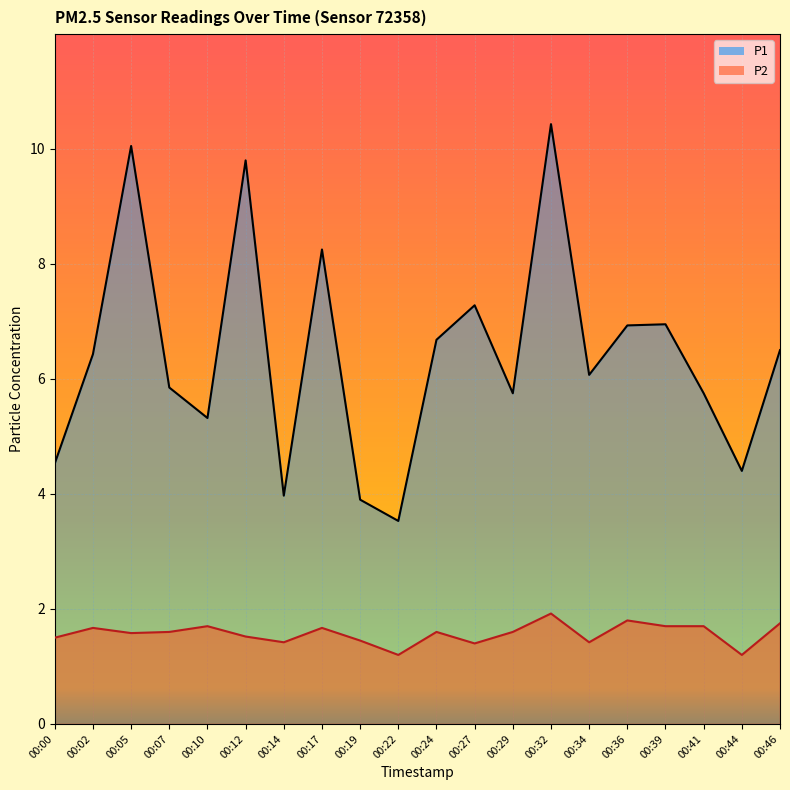

What value does the P2 series have at 00:02?

1.7